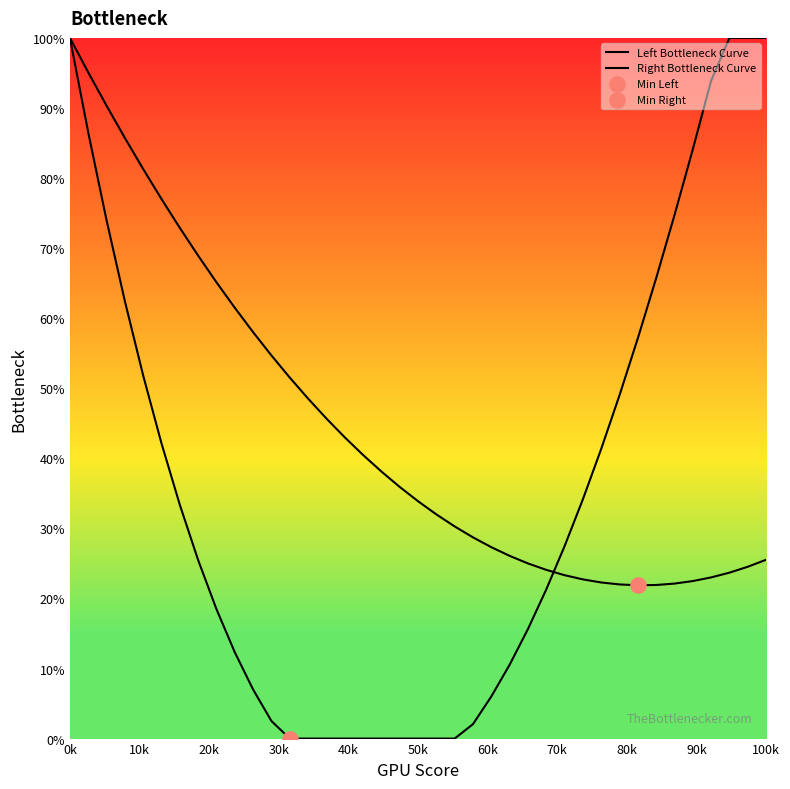

Does the chart have visible grid lines?

No